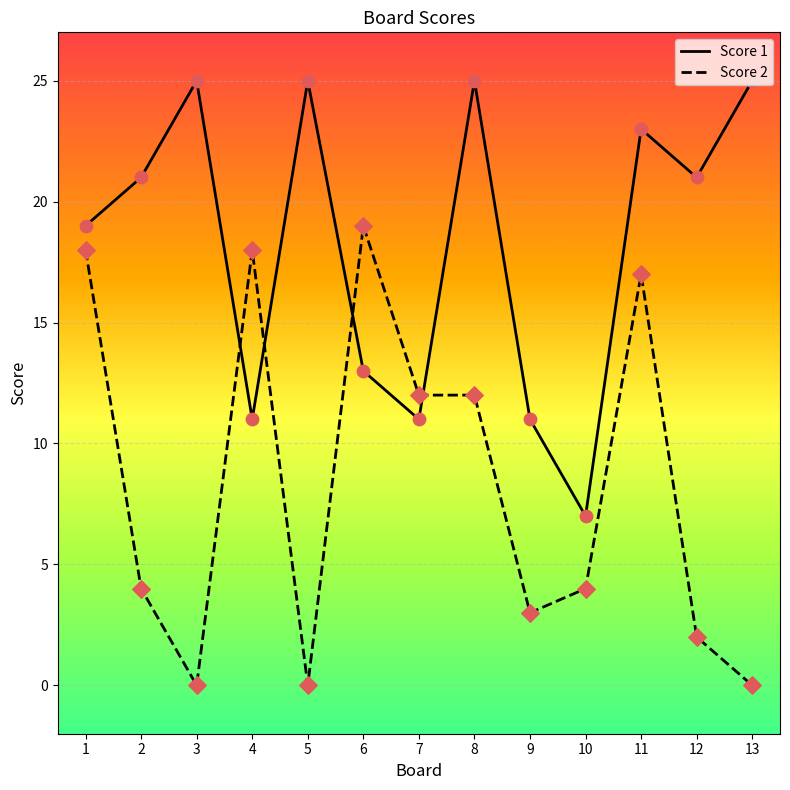

Between 2 and 4, which series saw the biggest shift?

Score 2